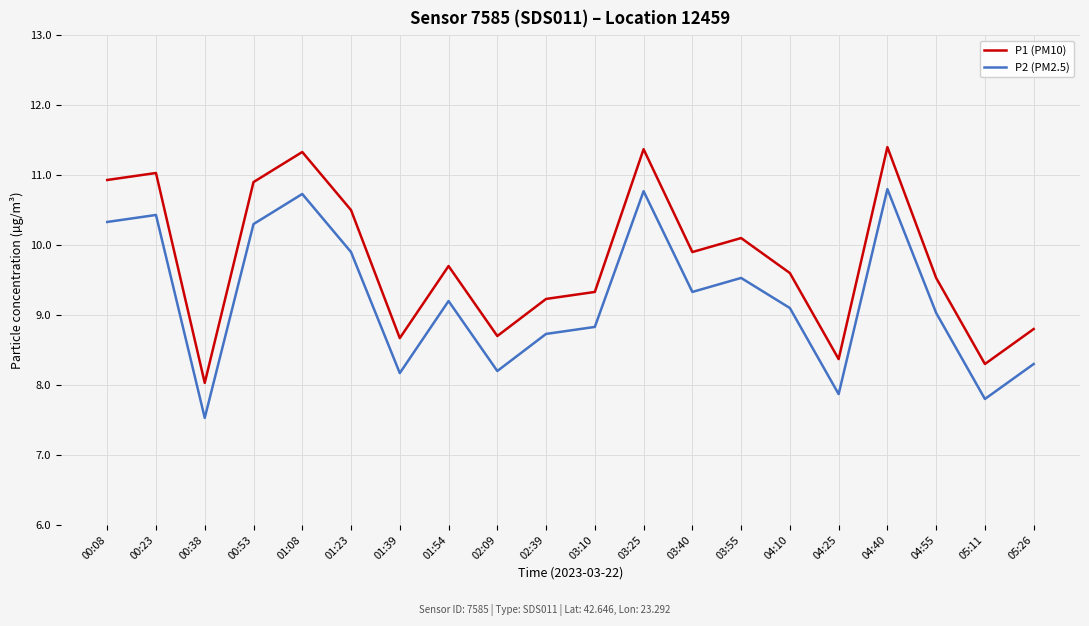

The P2 (PM2.5) series shows 4.4 at 05:11. True or false?

False